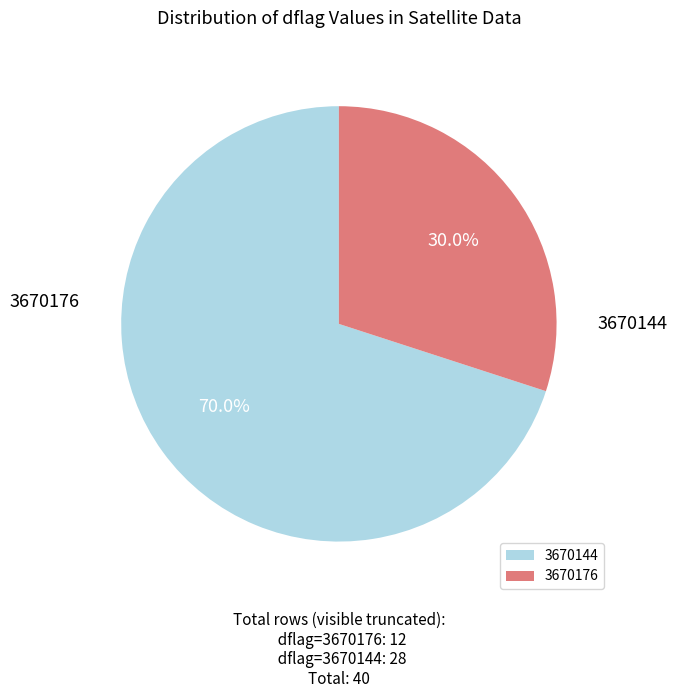

What is the largest slice in the pie chart?

3670176